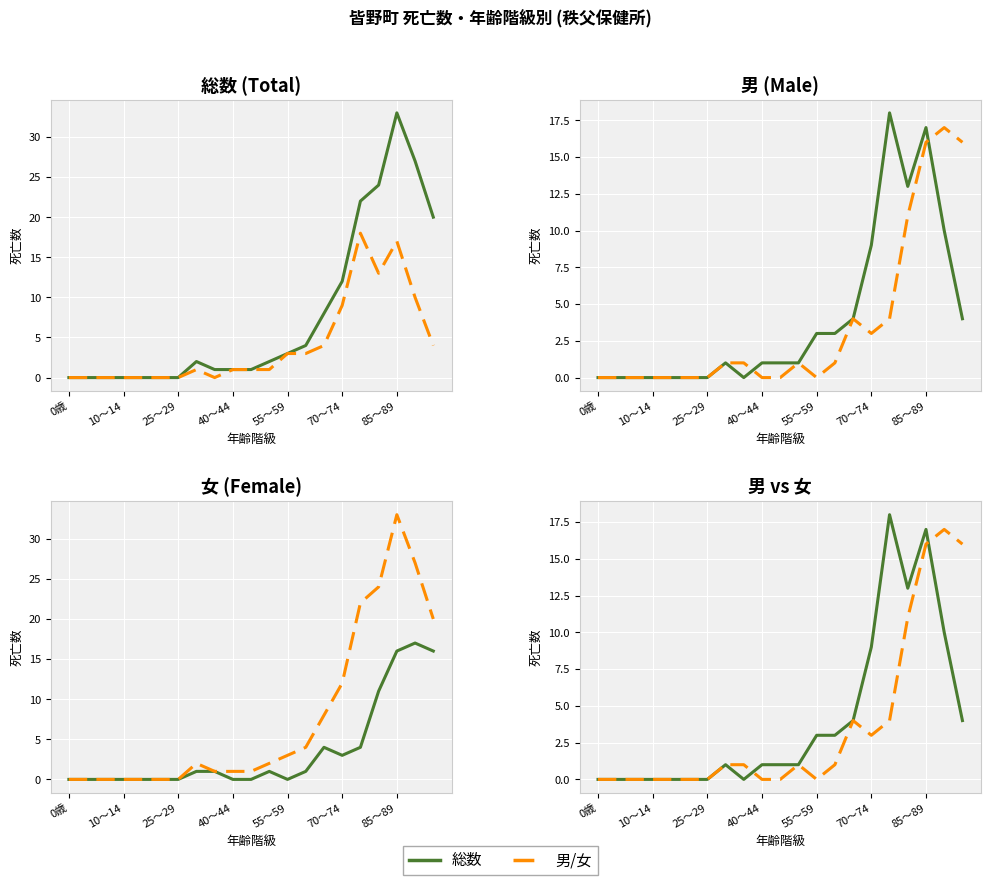

Which category has the lowest value across all series?

0歳